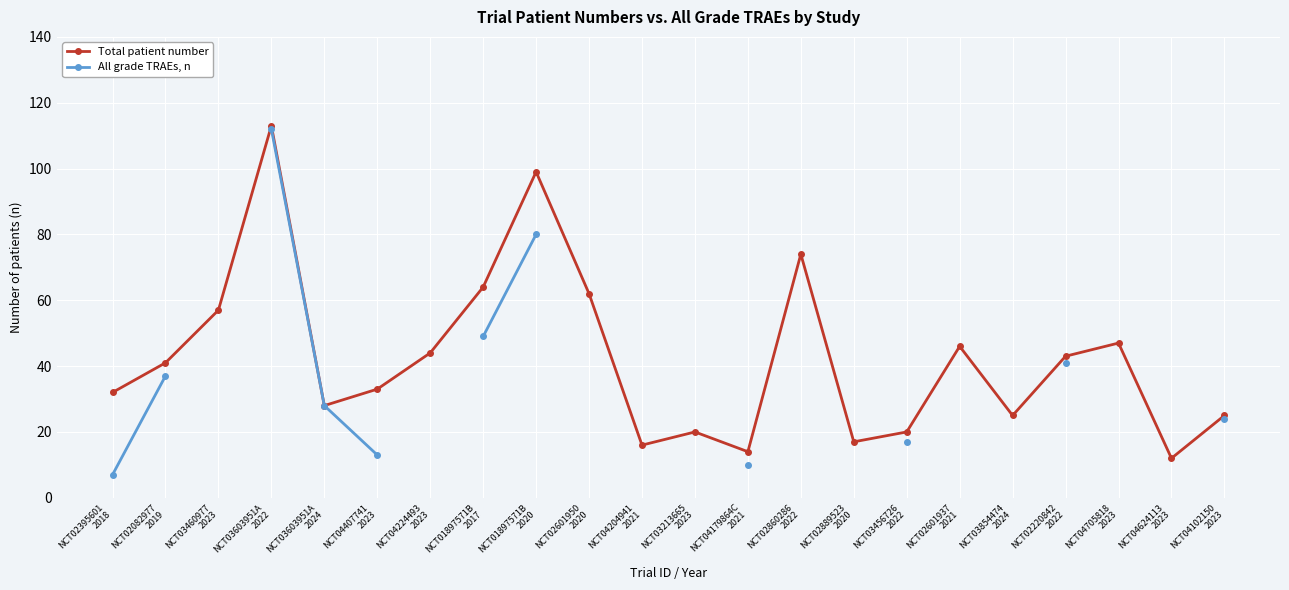

How many series are shown in this chart?

2